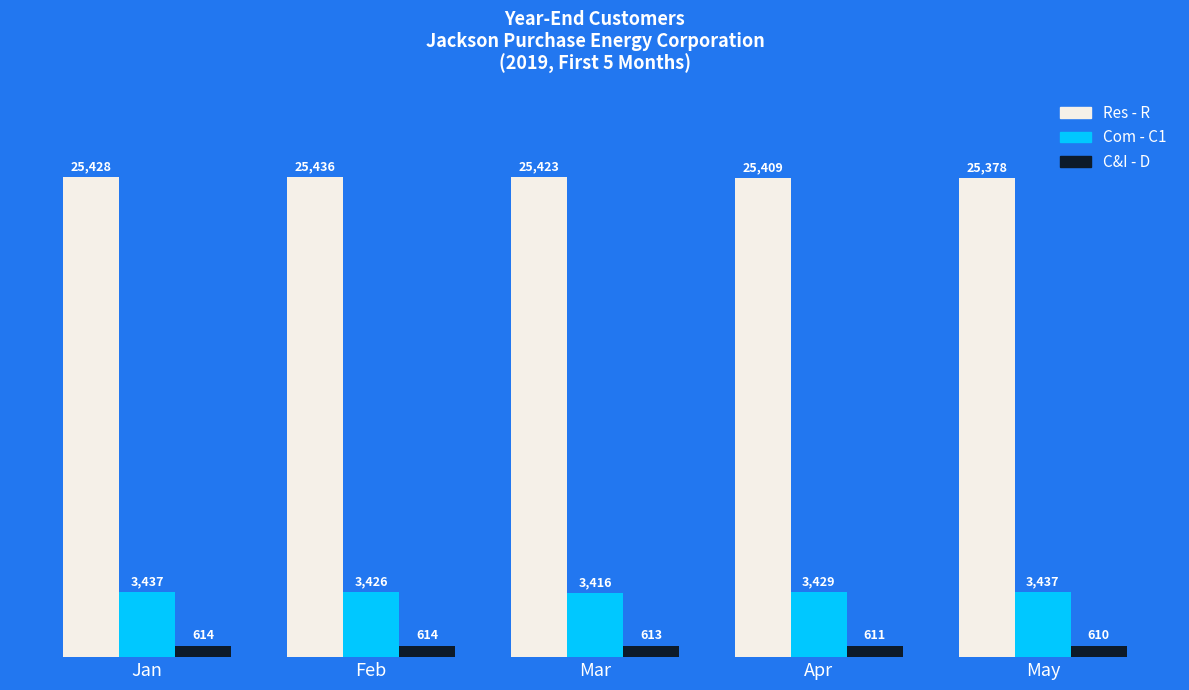

What is the value of the Com - C1 bar at the 4th from the left?

3429